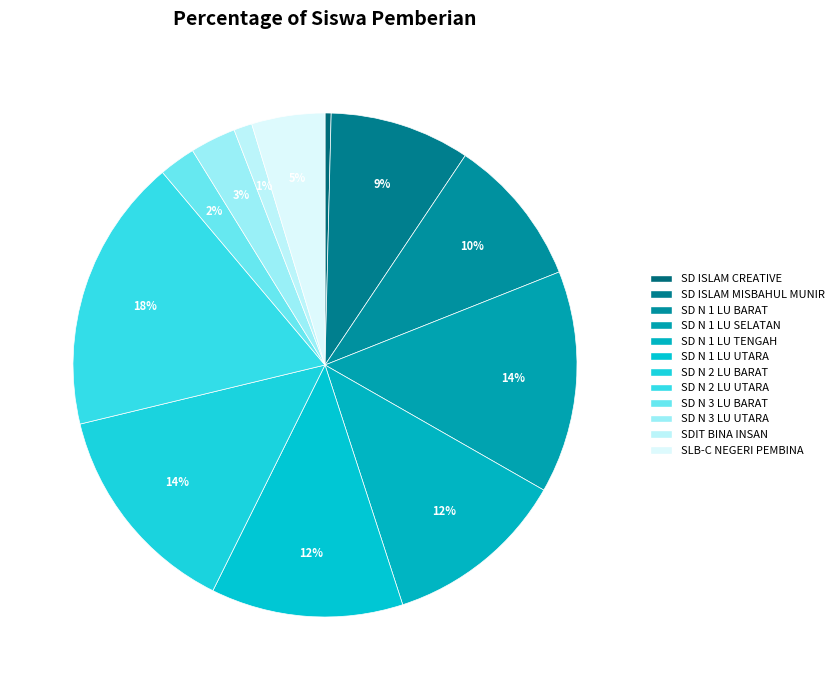

How many slices are in this pie chart?

12